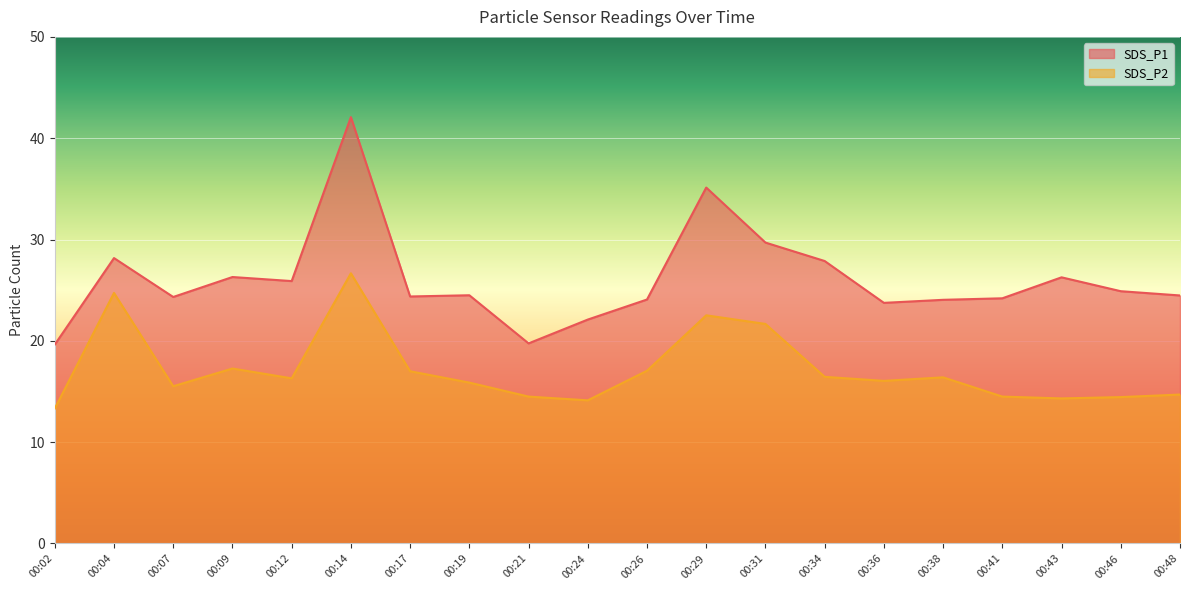

What are all the series names shown in the legend?

SDS_P1, SDS_P2